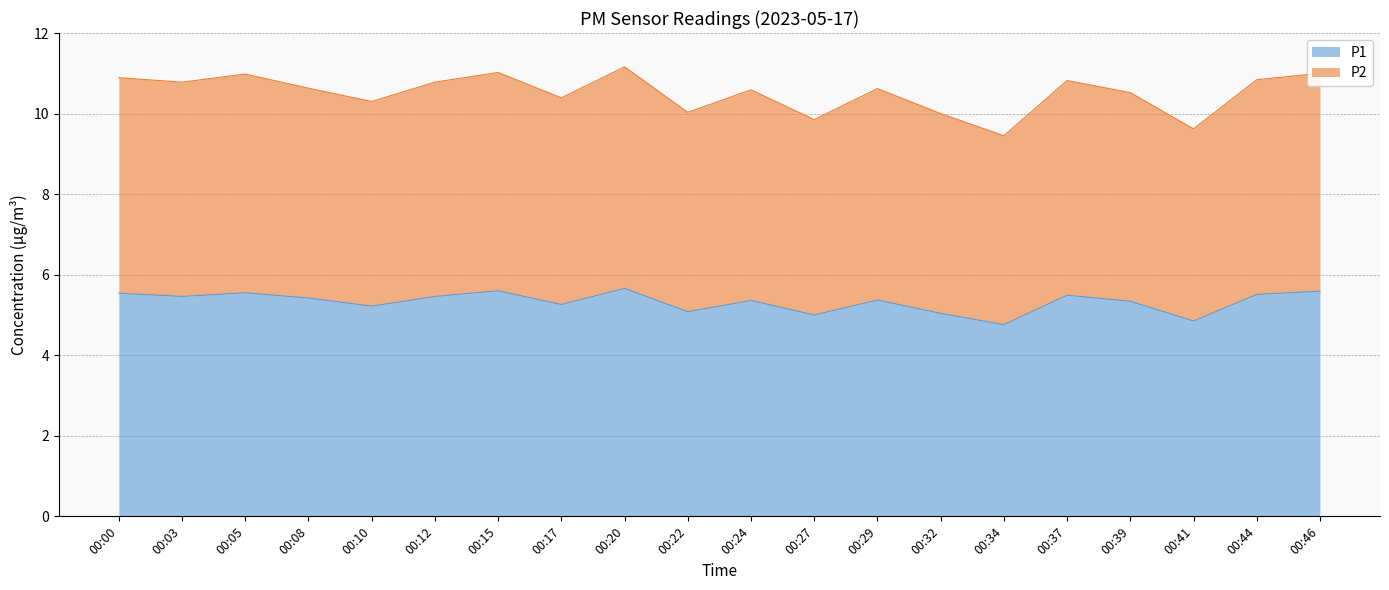

Between 00:17 and 00:37, which series saw the biggest shift?

P2